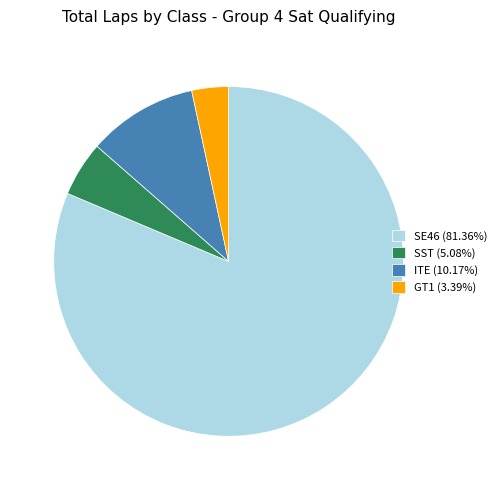

Approximately how many times larger is the value at GT1 (3.39%) compared to SST (5.08%)?

0.7